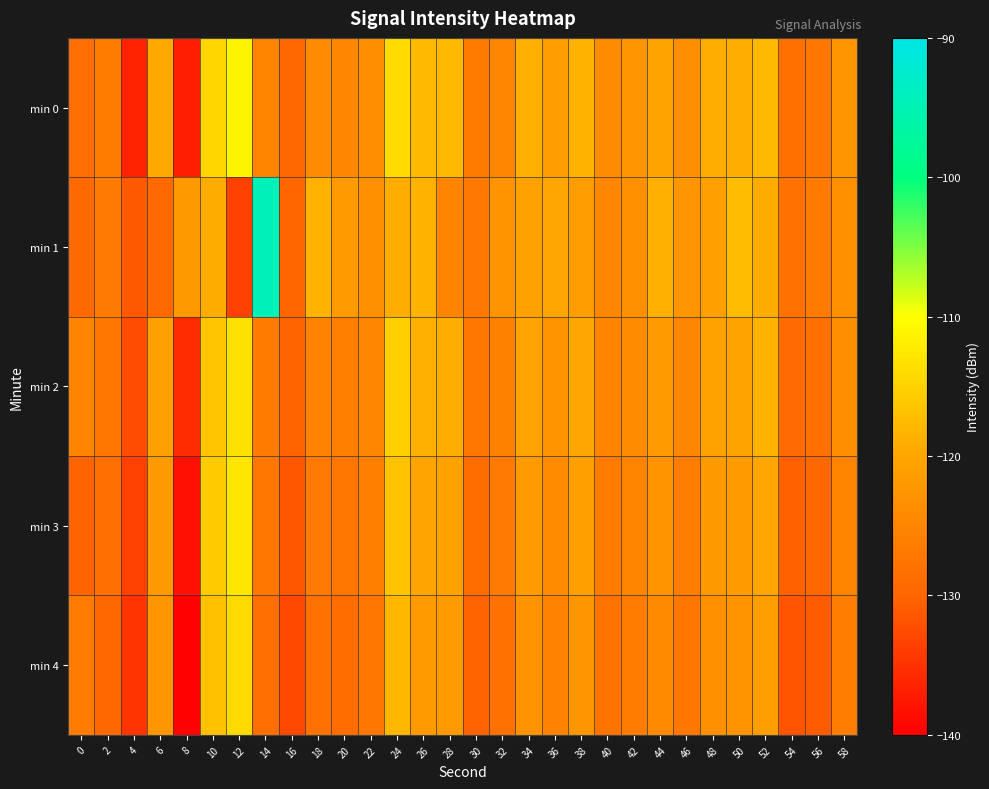

What is the total value across all series at 50?

-601.4